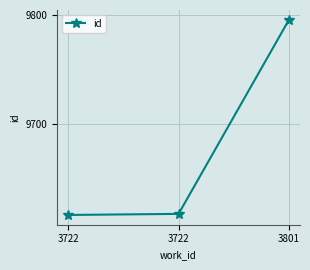

Between 3801 and 3722, which is larger?

3801